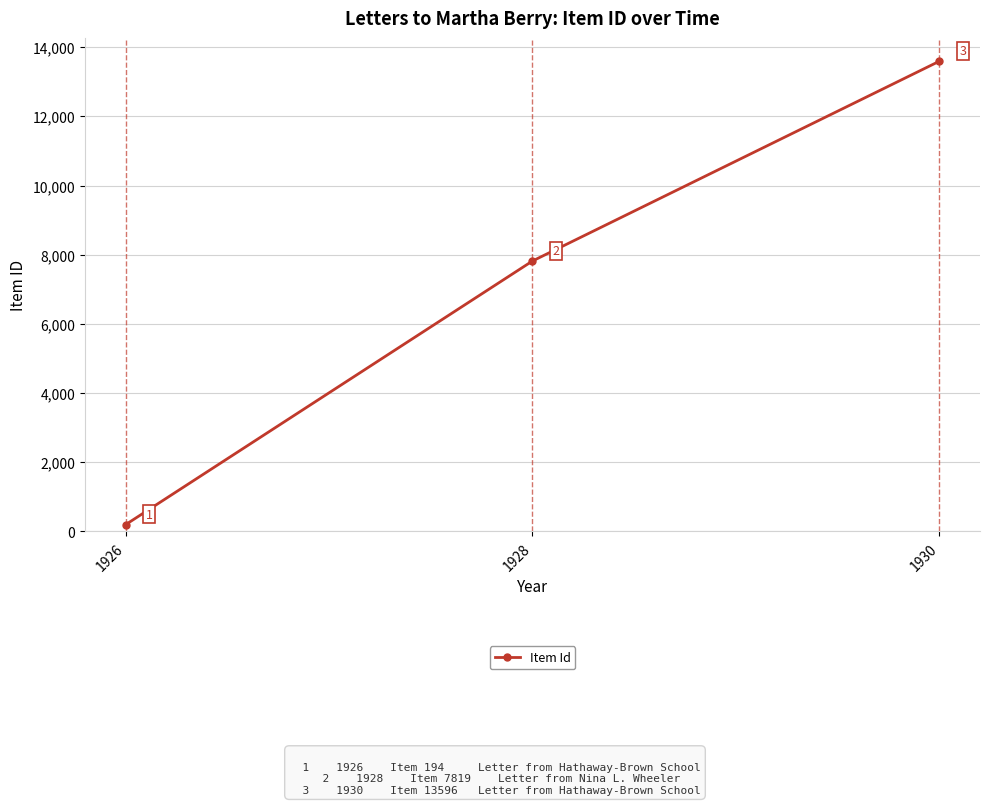

What value does the data have at 1928, to the nearest 100?

7800